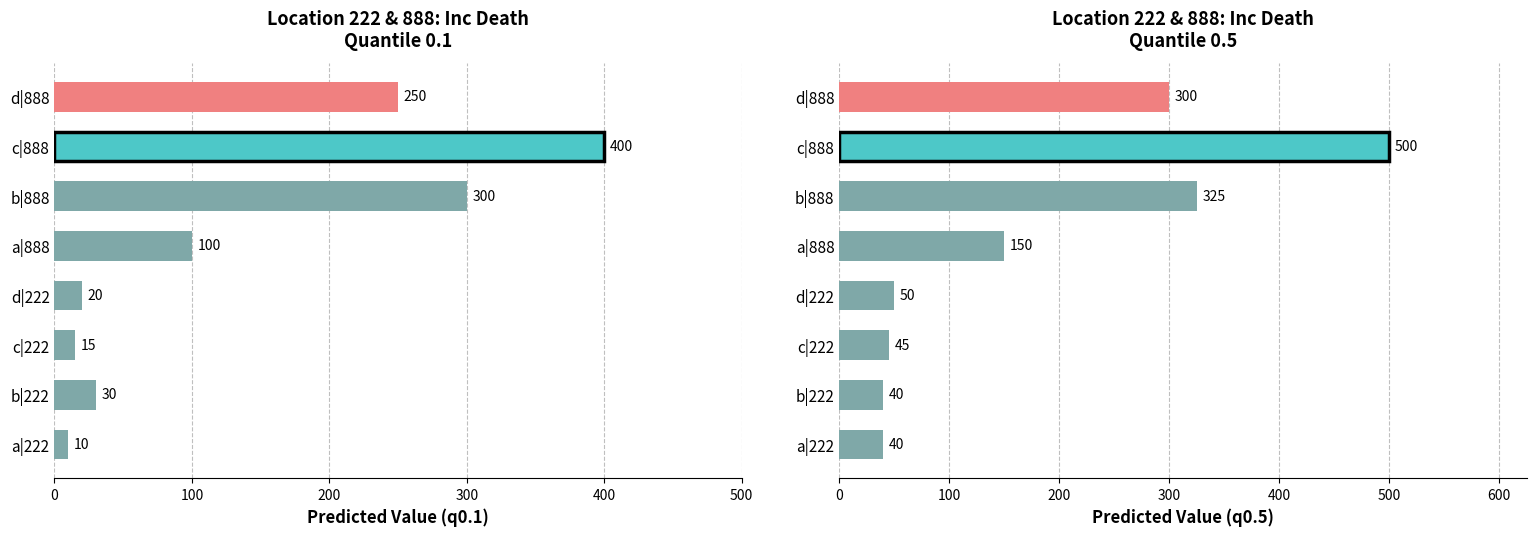

What is the difference between the maximum and minimum values in the q0.5 series?

460